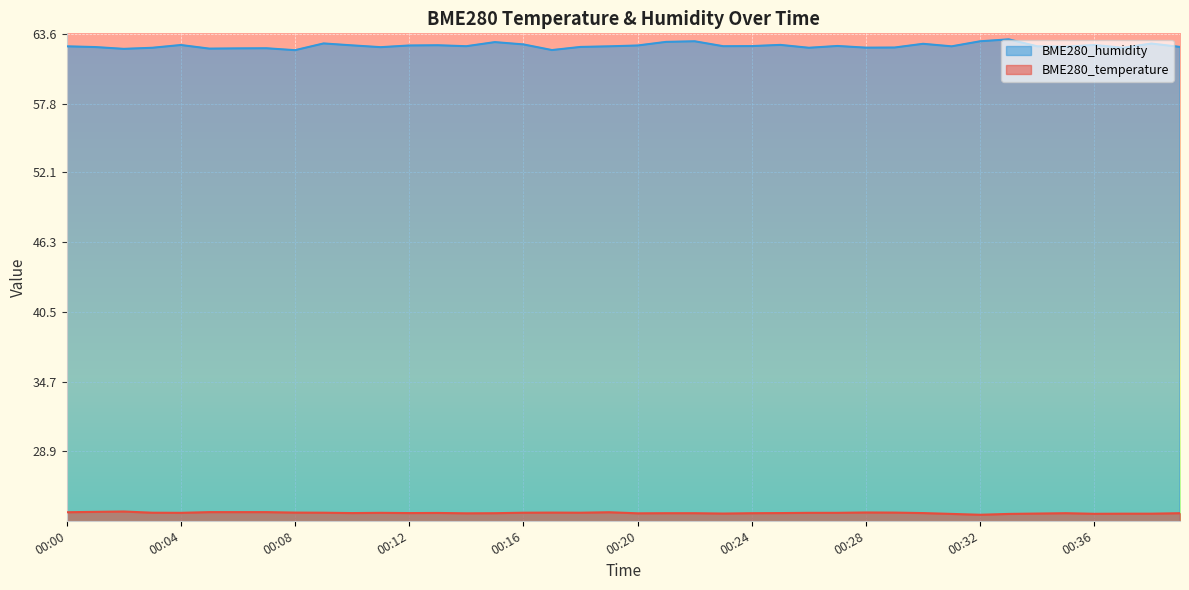

True or false: BME280_humidity has more than 0 points higher than both neighbors.

True